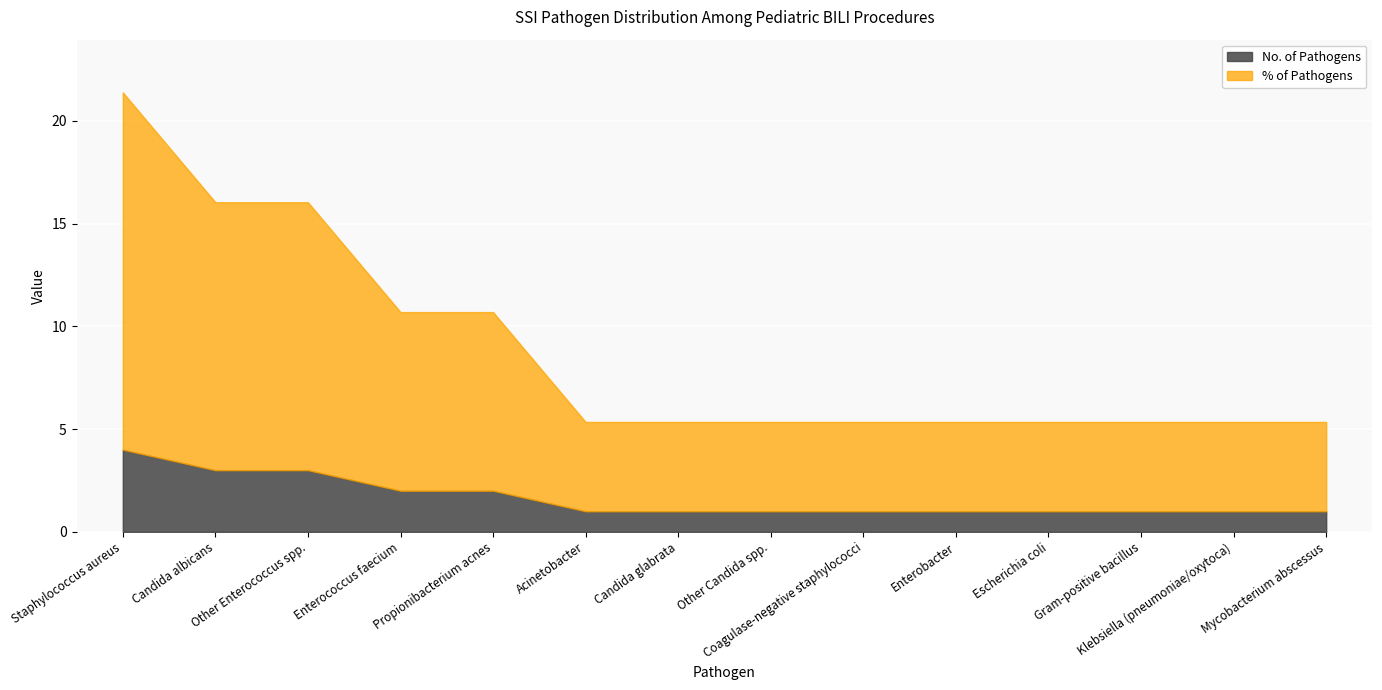

True or false: % of Pathogens and No. of Pathogens cross at least once.

False